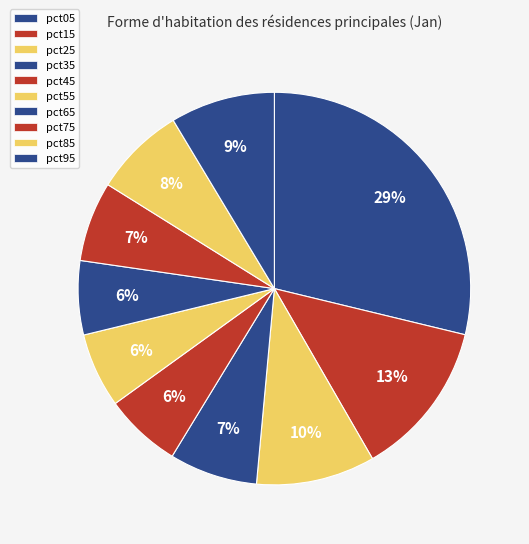

To the nearest percent, what is the average slice percentage?

10%